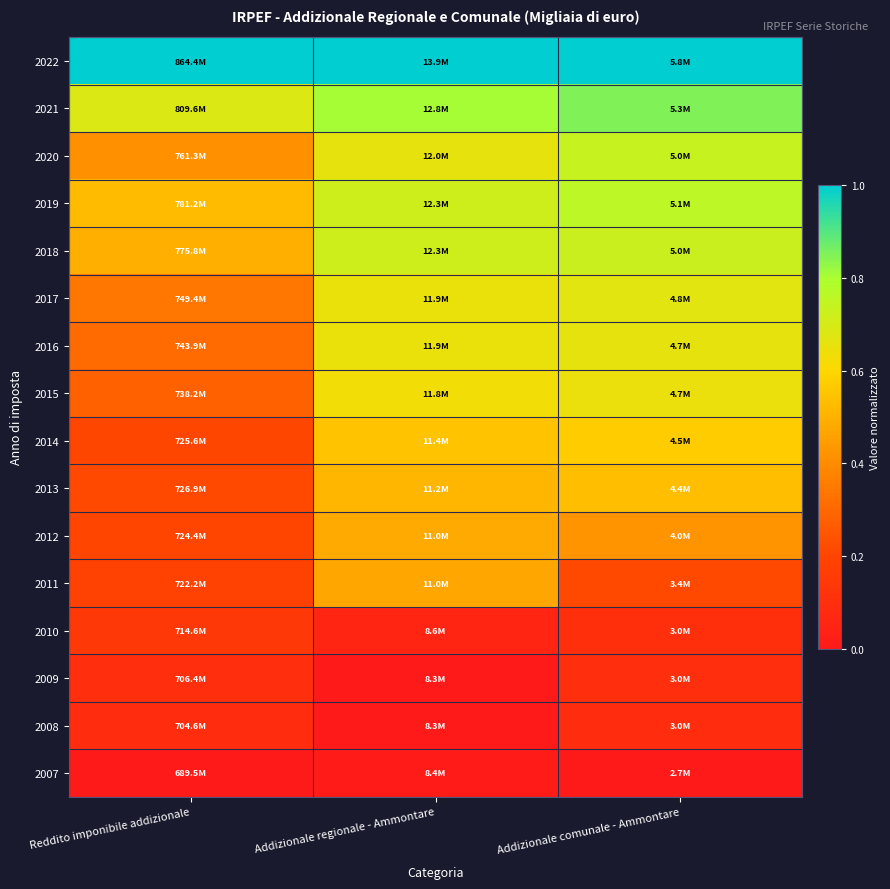

At Addizionale comunale - Ammontare, list the series in order from largest to smallest.

2022, 2021, 2019, 2020, 2018, 2017, 2016, 2015, 2014, 2013, 2012, 2011, 2010, 2009, 2008, 2007